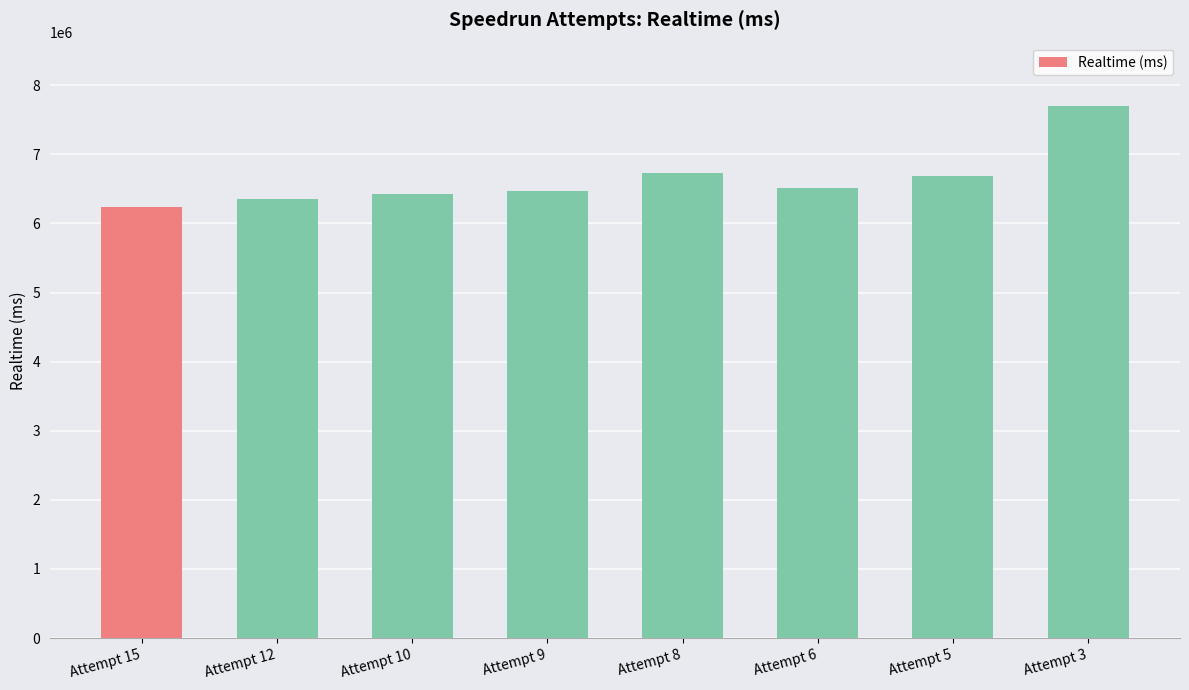

What is the value of the 5th bar from the left?

6725979